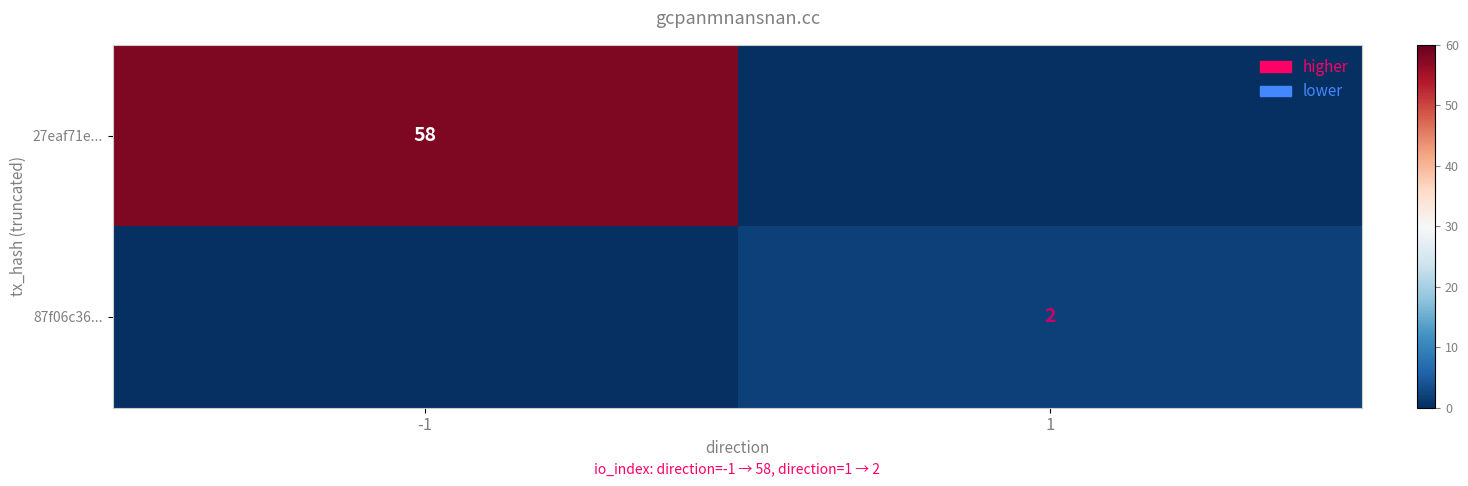

Is it true that 27eaf71e... equals 58 at -1?

True